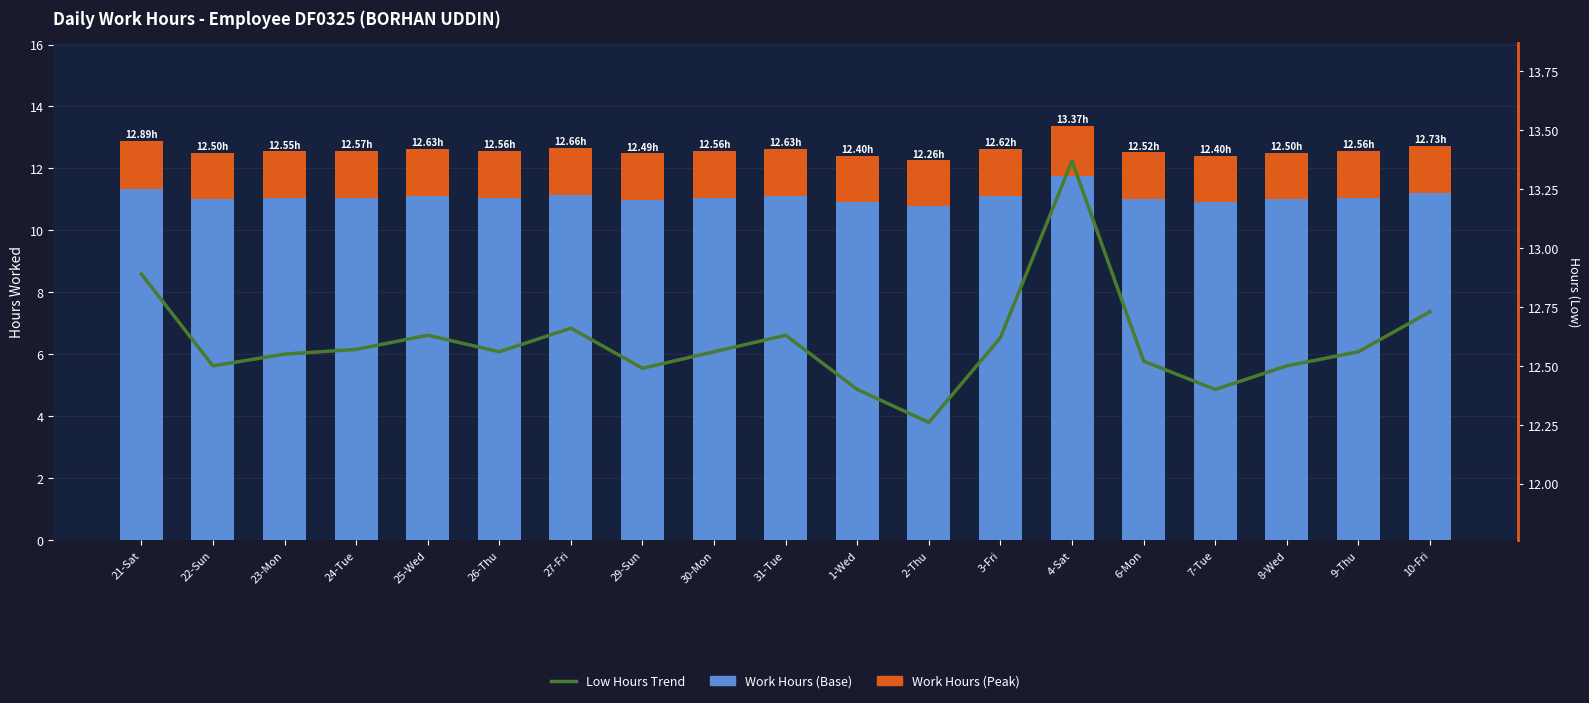

What is the difference between the second highest and second lowest values in the Work Hours (Base) series?

0.4